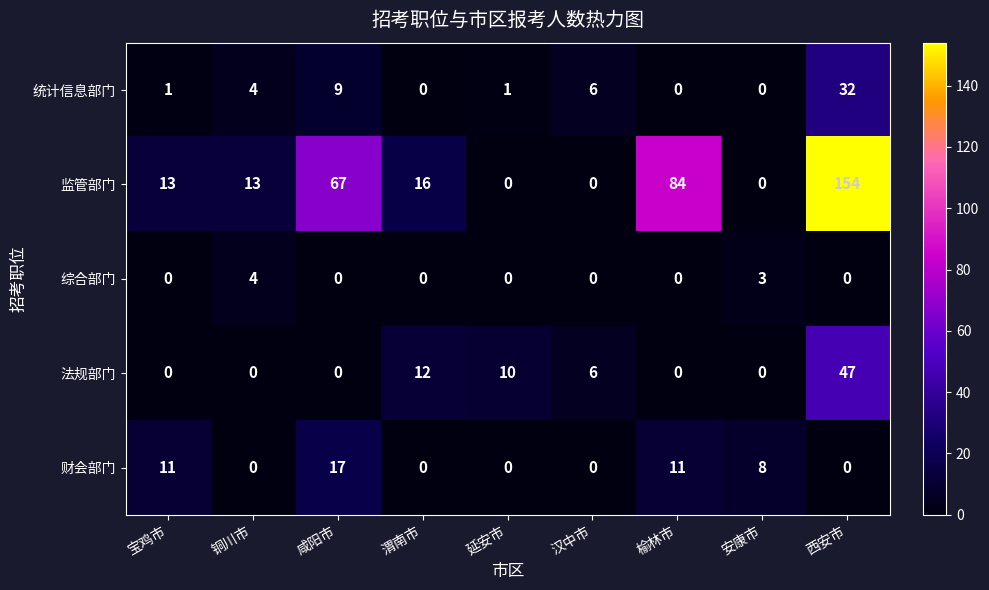

What is the total value across all series at 汉中市?

12